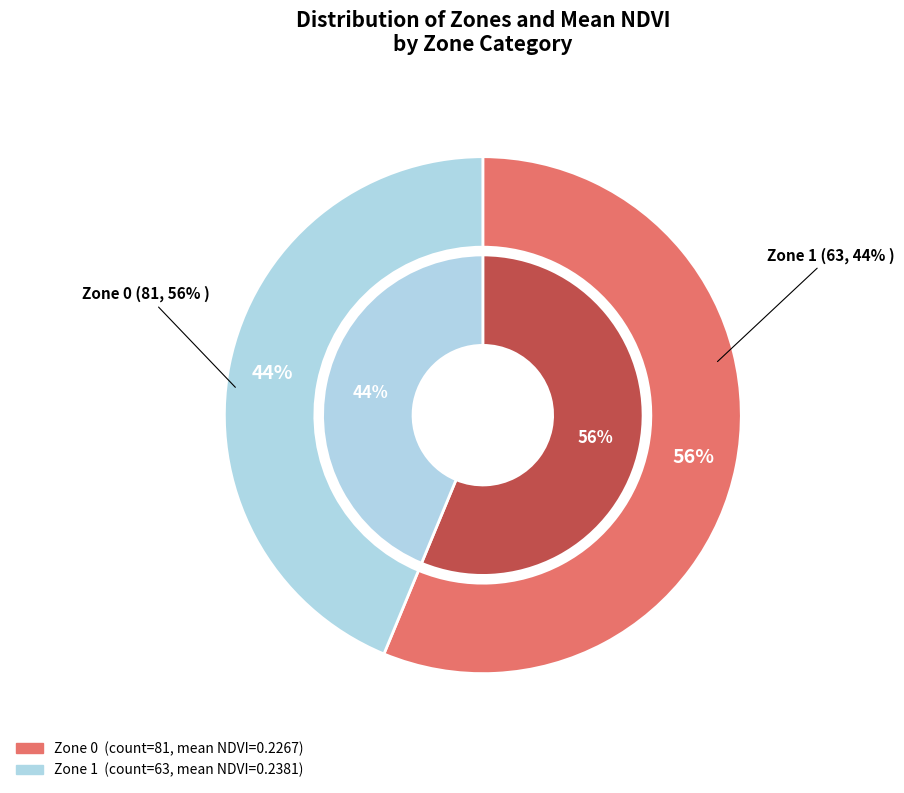

What portion of the pie excludes Zone 1?

56.2%